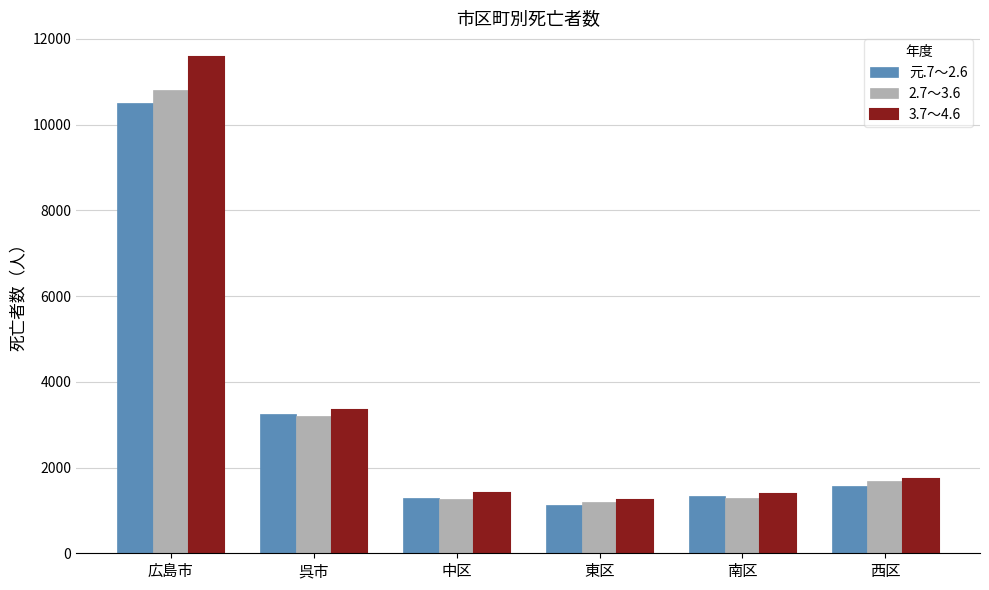

Is it true that 元.7～2.6 equals 2124 at 広島市?

False